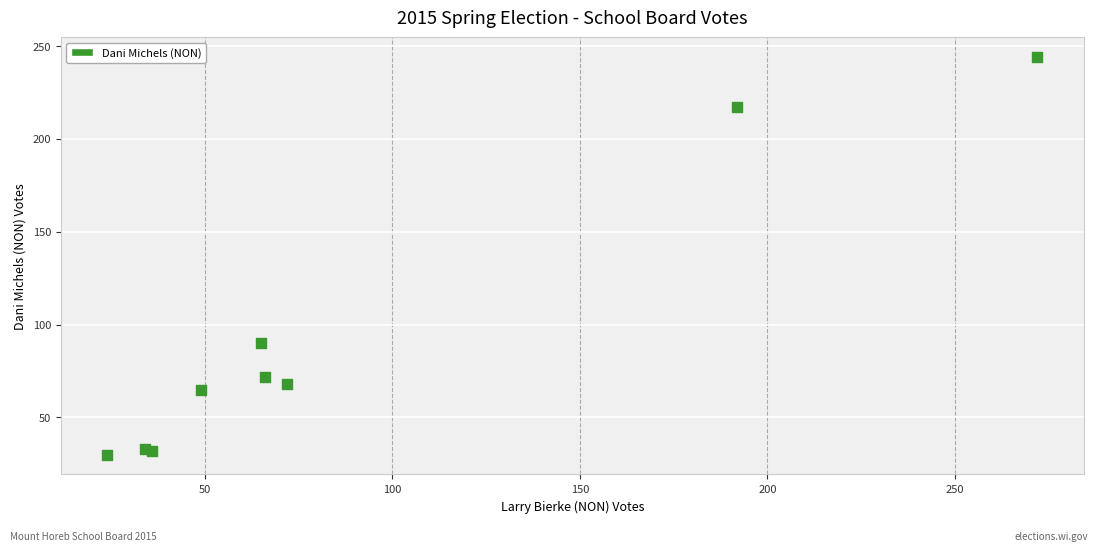

What Y value in the scatter plot is closest to 137?

90